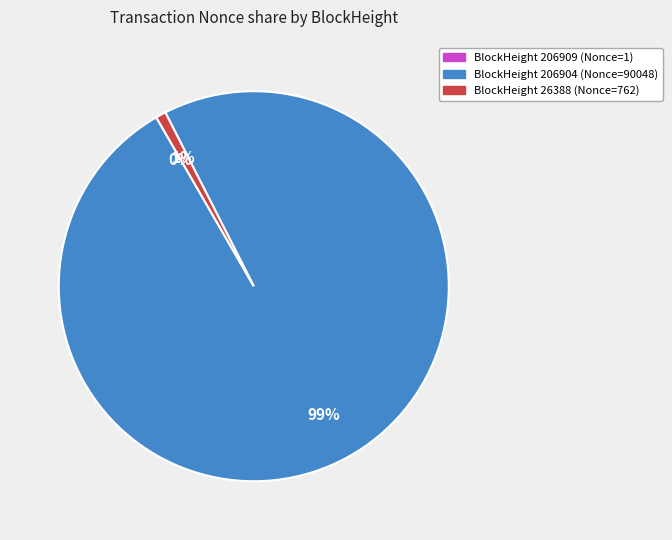

Is there any slice that represents more than half of the pie?

Yes